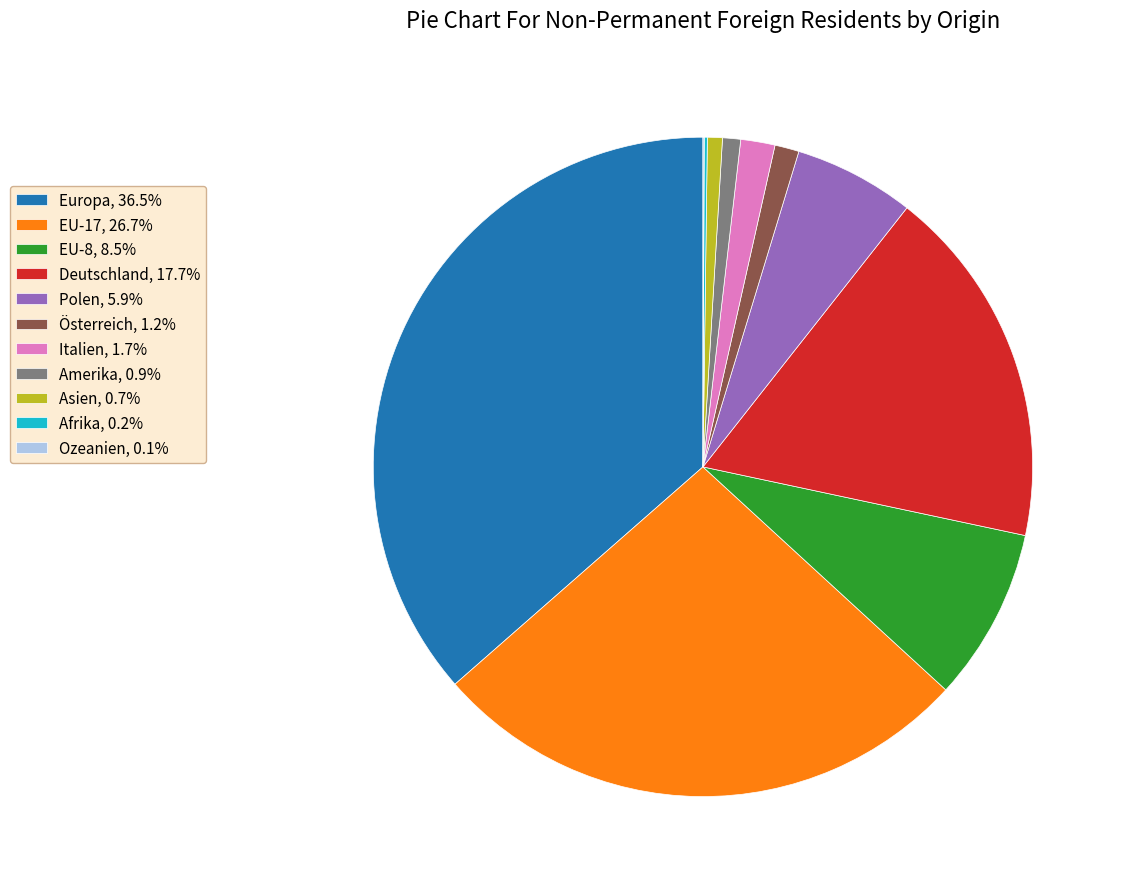

Is the sum of Europa, 36.5% and EU-17, 26.7% greater than half?

Yes